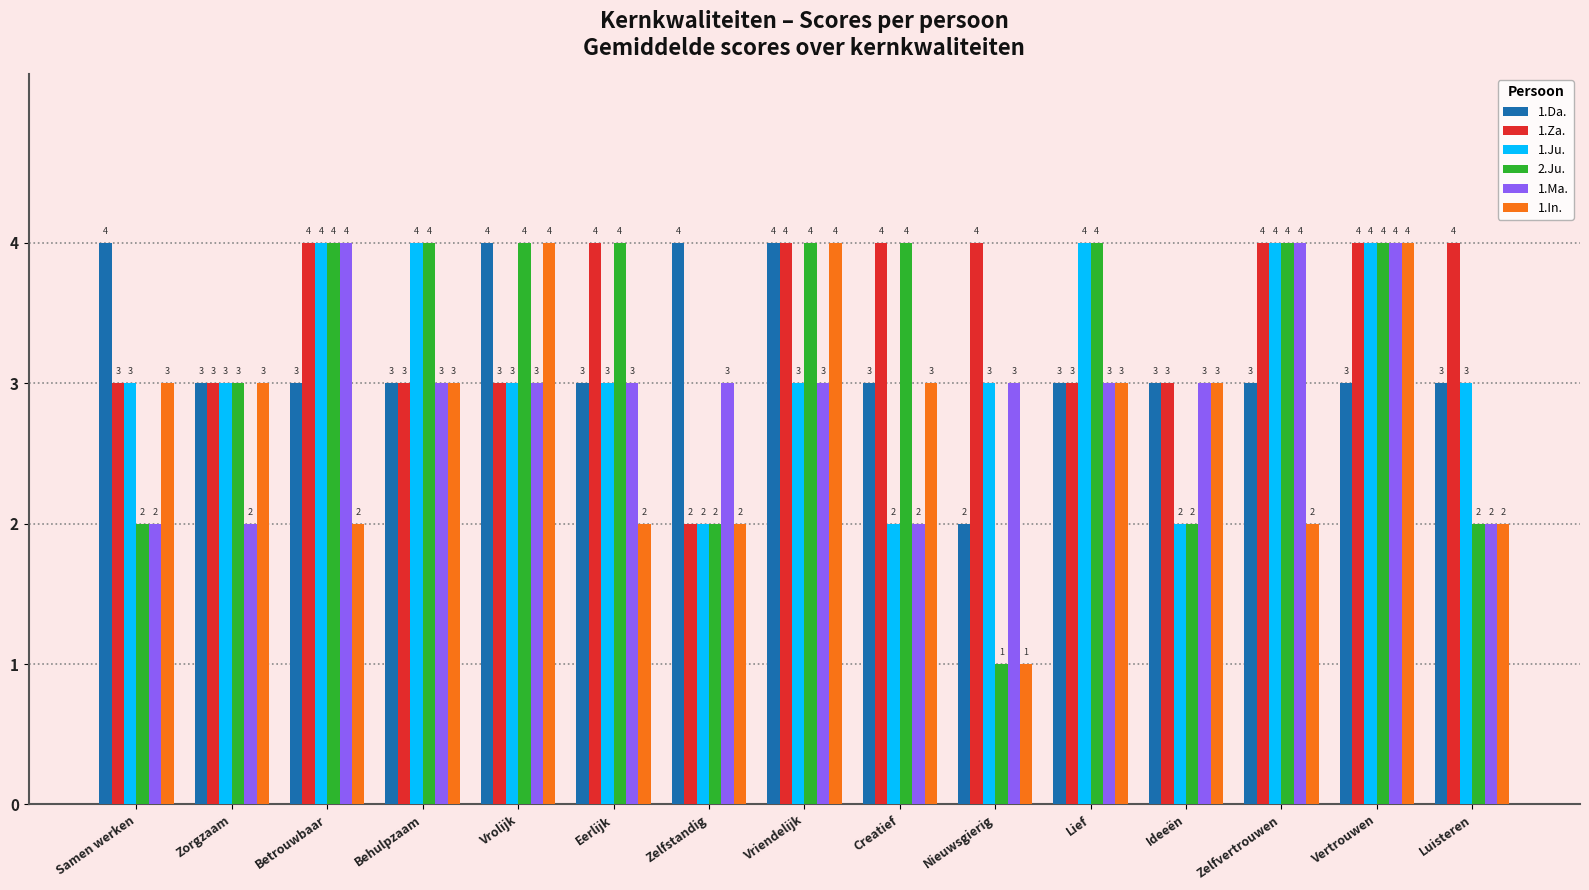

At which category is the sum across all series the highest?

Vertrouwen